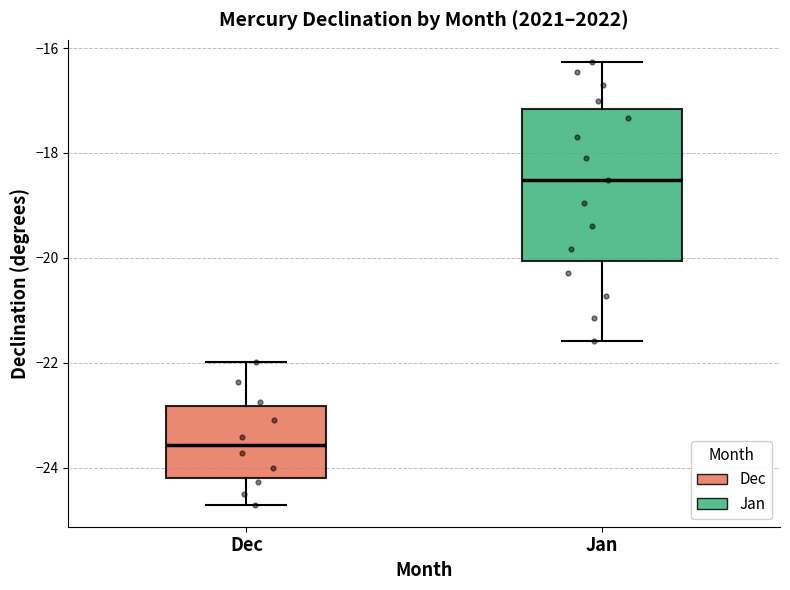

Comparing the boxes themselves (not the whiskers), which one is the tallest?

Jan